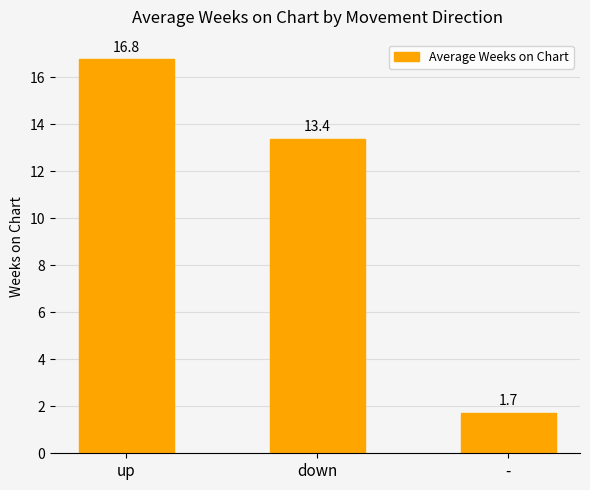

Reading left to right, transcribe all the data shown in this chart.

up=16.8	down=13.4	-=1.7